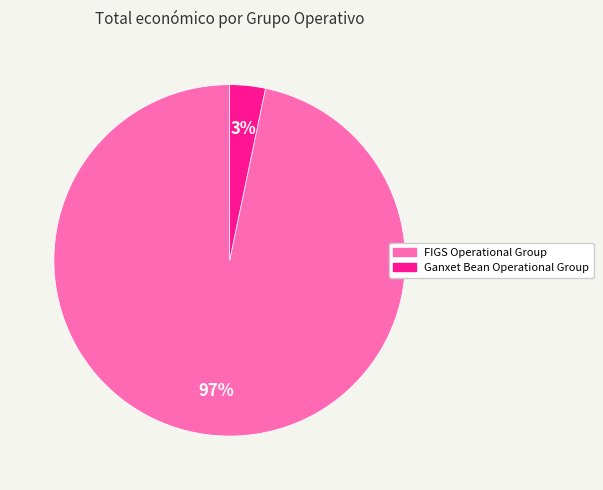

Does Ganxet Bean Operational Group account for over 50% of the chart?

No